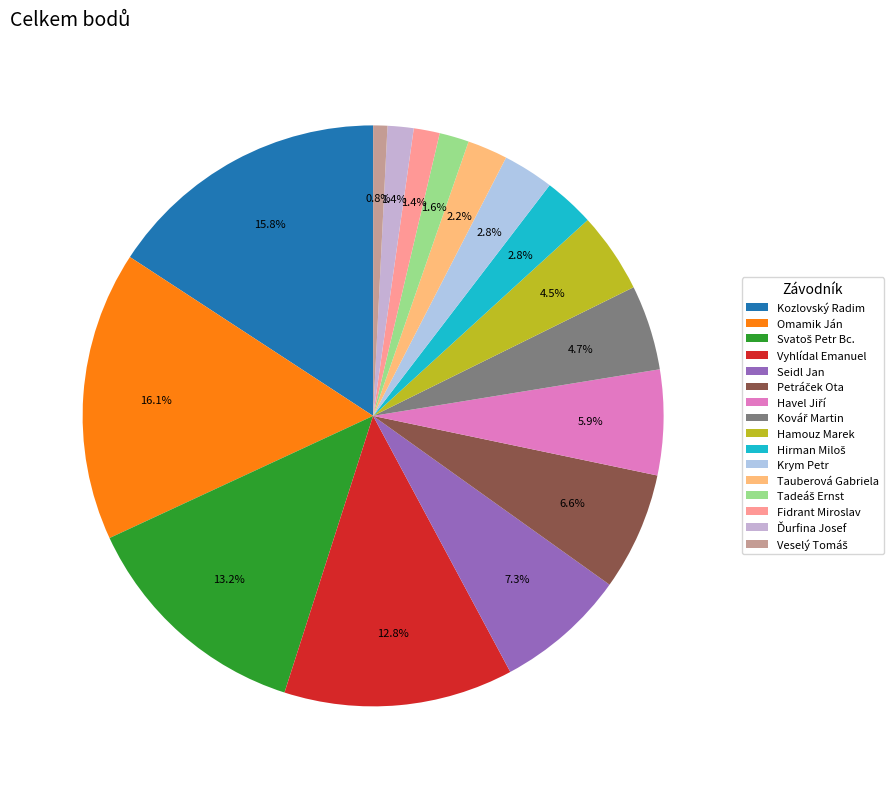

Does Svatoš Petr Bc. account for over 50% of the chart?

No